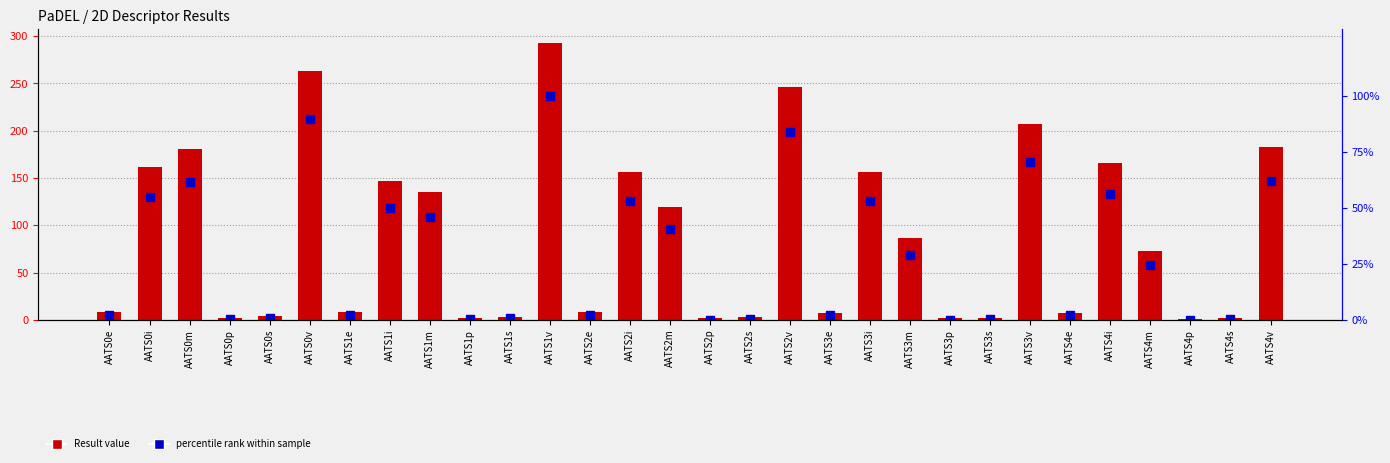

What is the average value of the Result value series?

87.9